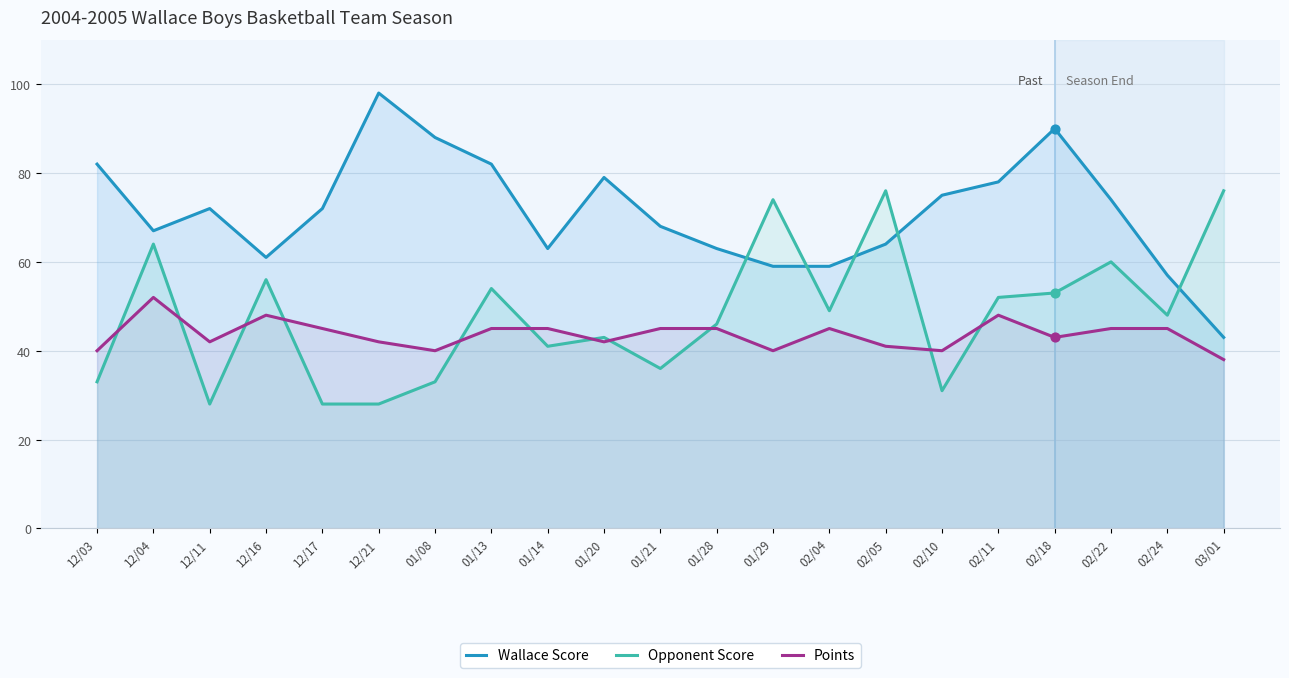

At which category is the sum across all series the highest?

02/18